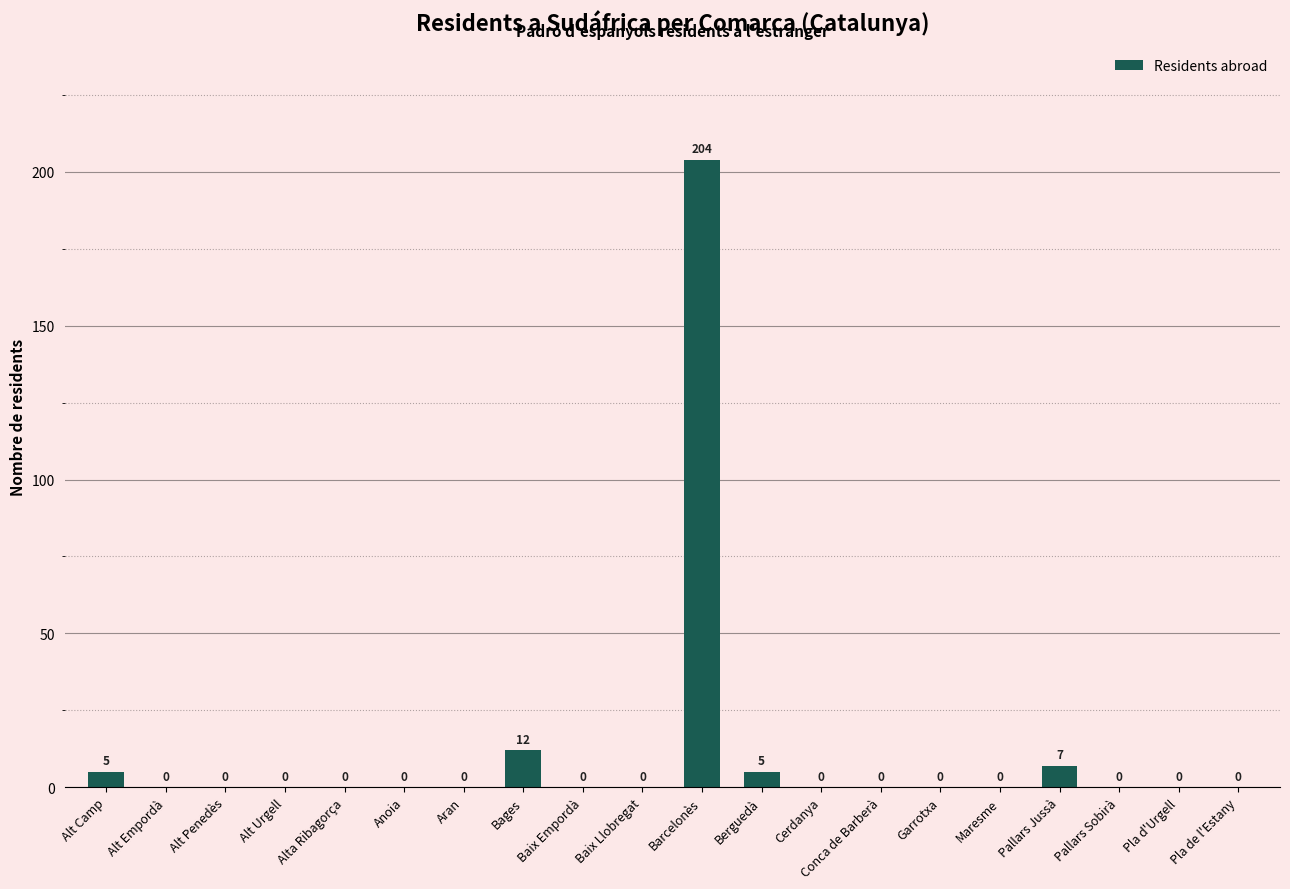

The value at Anoia is -76. True or false?

False